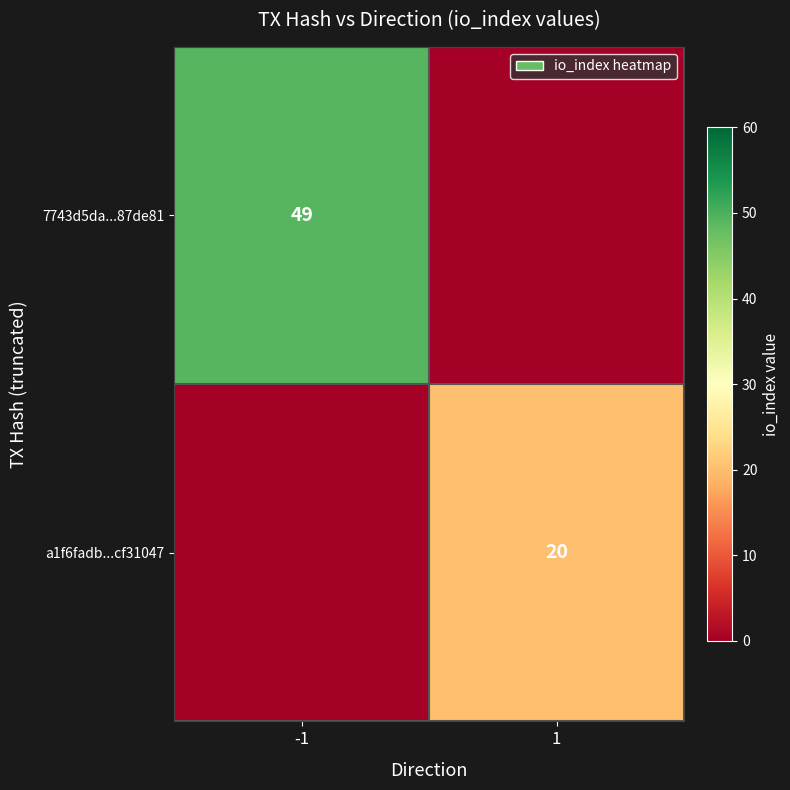

Between -1 and 1, which is larger?

-1